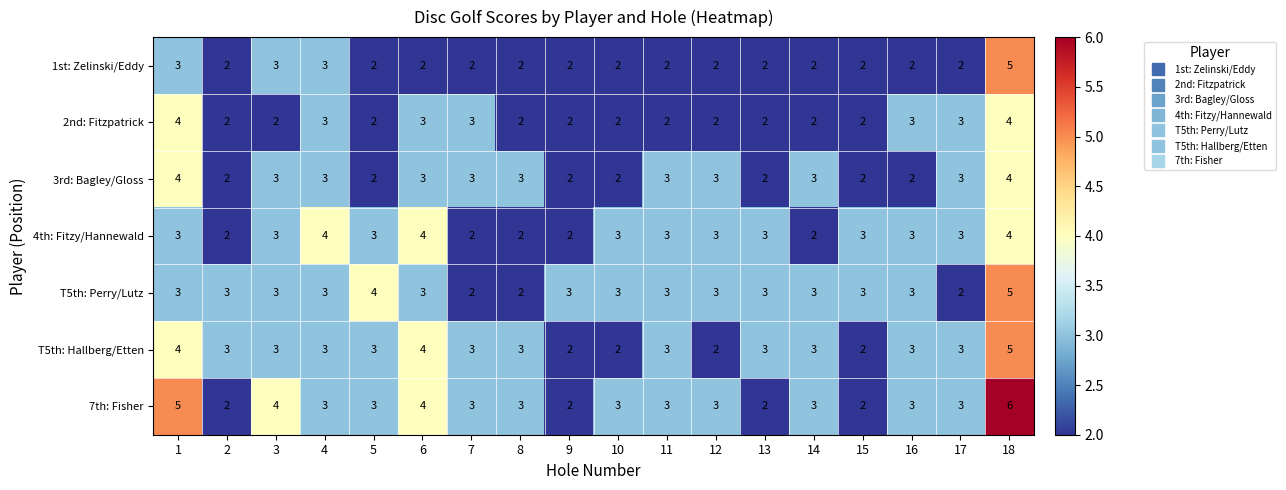

The value of 2nd: Fitzpatrick at 3 is 2. True or false?

True